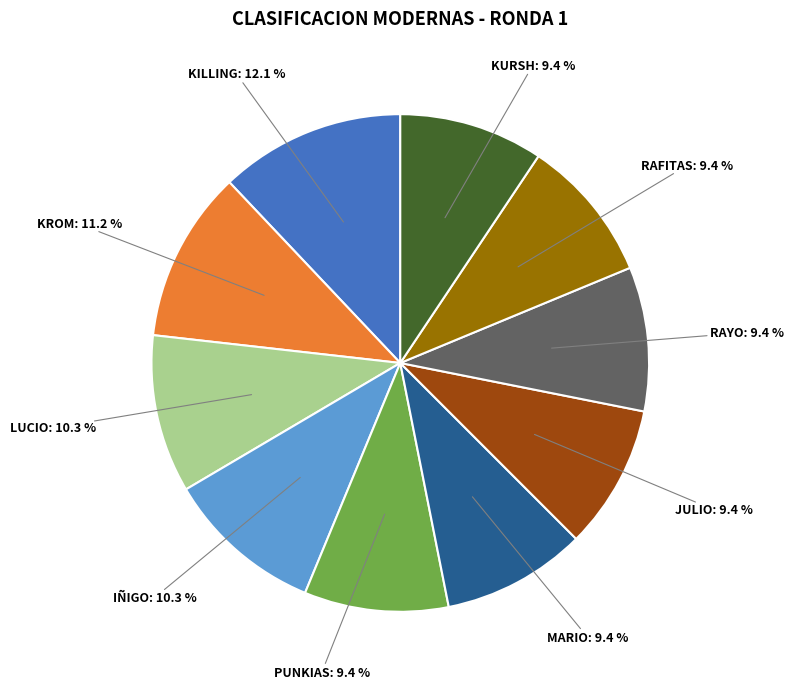

Does any single category account for the majority?

No